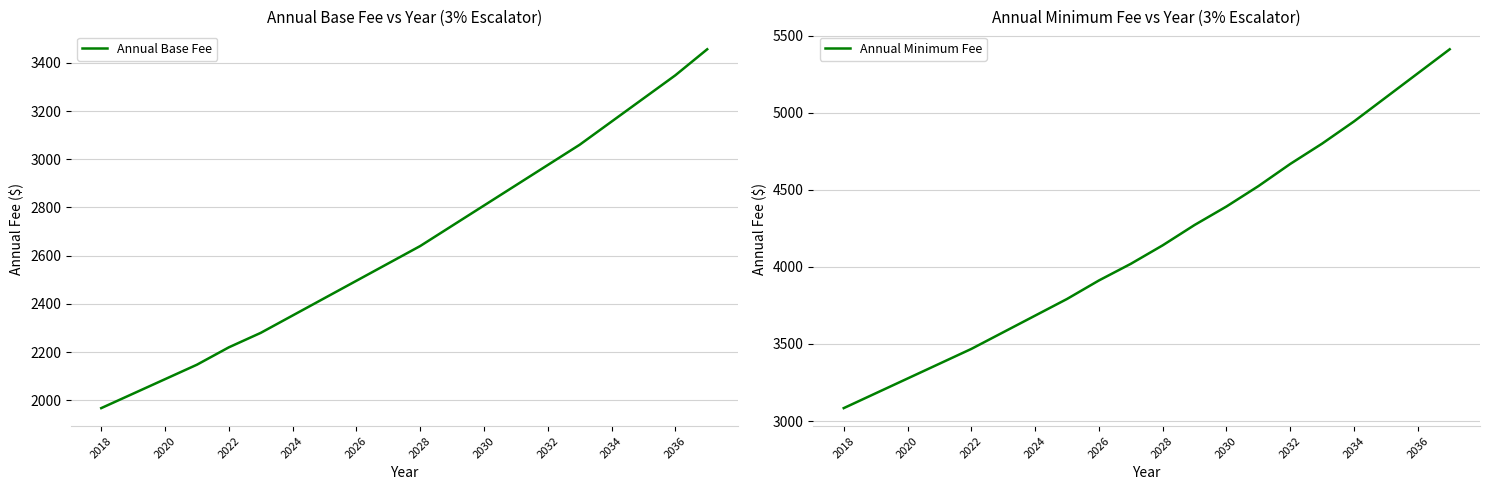

What is the smallest value displayed?

1968